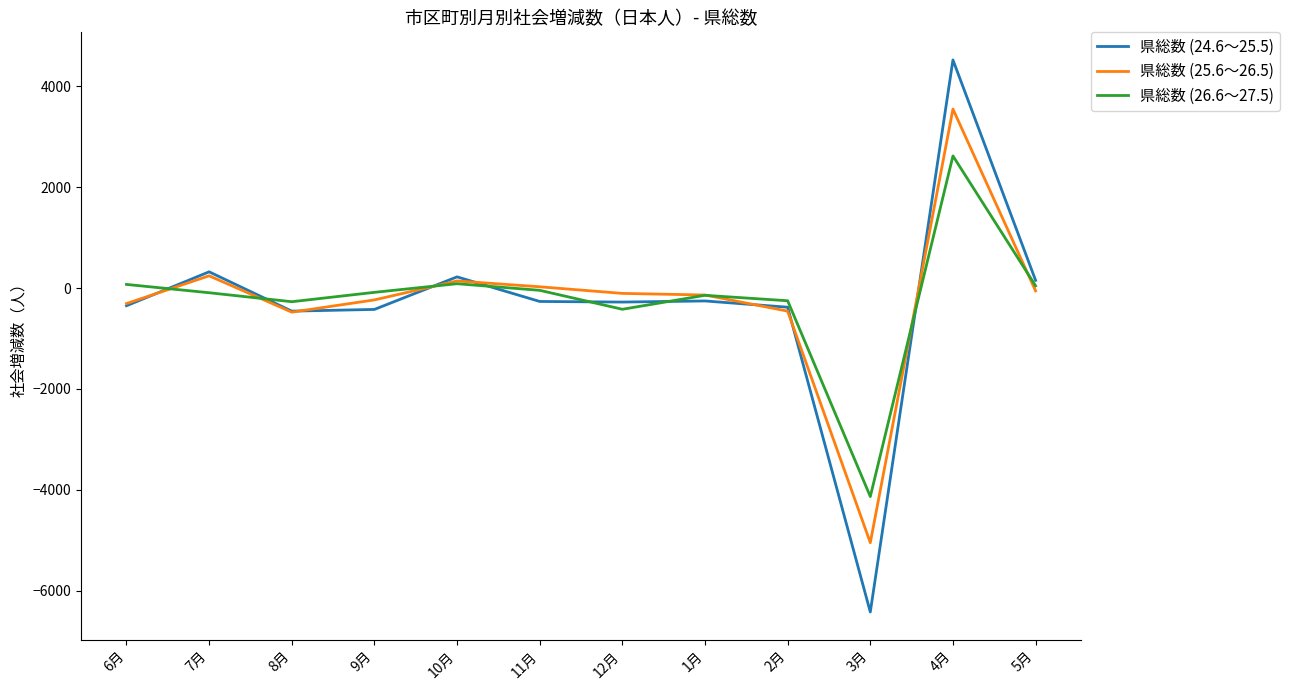

What is the approximate value of 県総数 (26.6～27.5) at 10月?

86